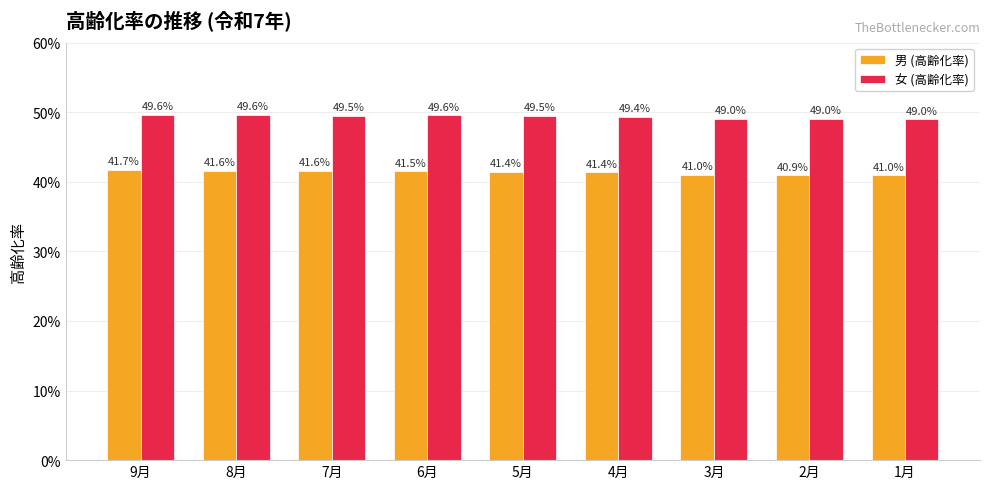

What are all the series names shown in the legend?

男 (高齢化率), 女 (高齢化率)